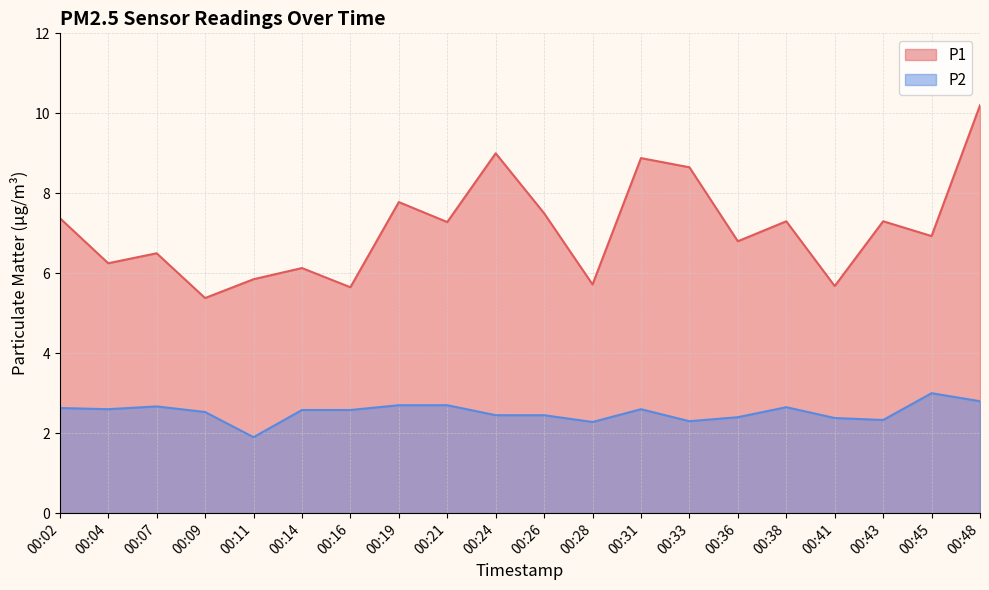

Reading left to right, what are all the values shown in this chart?

P1: 00:02=7.4	00:04=6.2	00:07=6.5	00:09=5.4	00:11=5.8	00:14=6.1	00:16=5.7	00:19=7.8	00:21=7.3	00:24=9.0	00:26=7.5	00:28=5.7	00:31=8.9	00:33=8.7	00:36=6.8	00:38=7.3	00:41=5.7	00:43=7.3	00:45=6.9	00:48=10.2
P2: 00:02=2.6	00:04=2.6	00:07=2.7	00:09=2.5	00:11=1.9	00:14=2.6	00:16=2.6	00:19=2.7	00:21=2.7	00:24=2.5	00:26=2.5	00:28=2.3	00:31=2.6	00:33=2.3	00:36=2.4	00:38=2.6	00:41=2.4	00:43=2.3	00:45=3.0	00:48=2.8